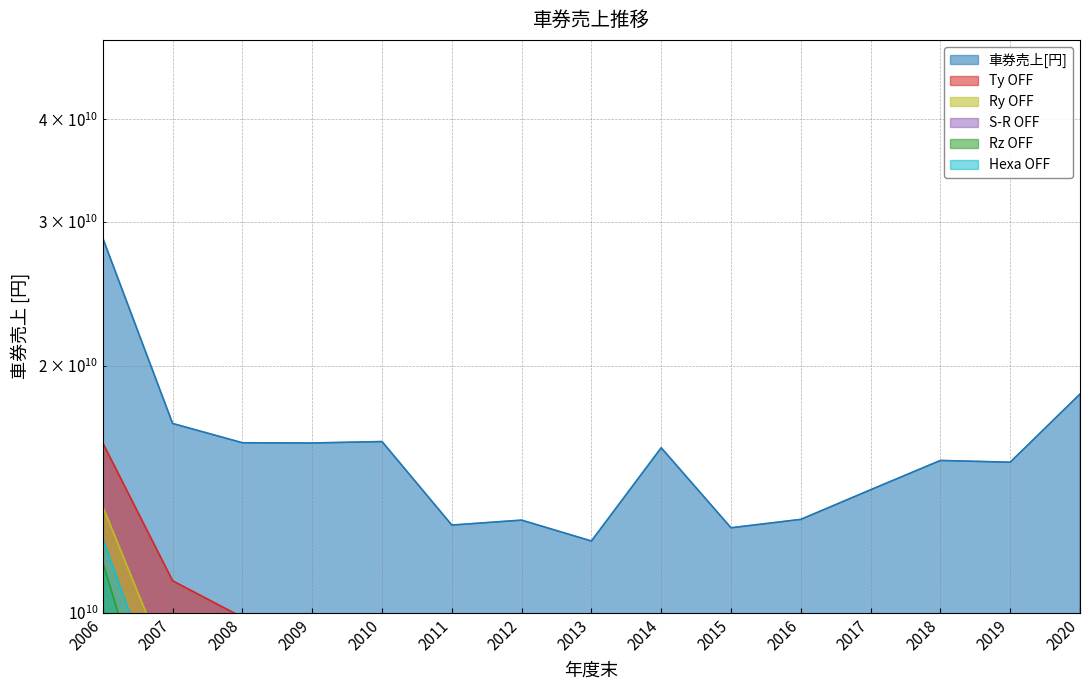

What is the value of the 2nd point from the left?

17018783300